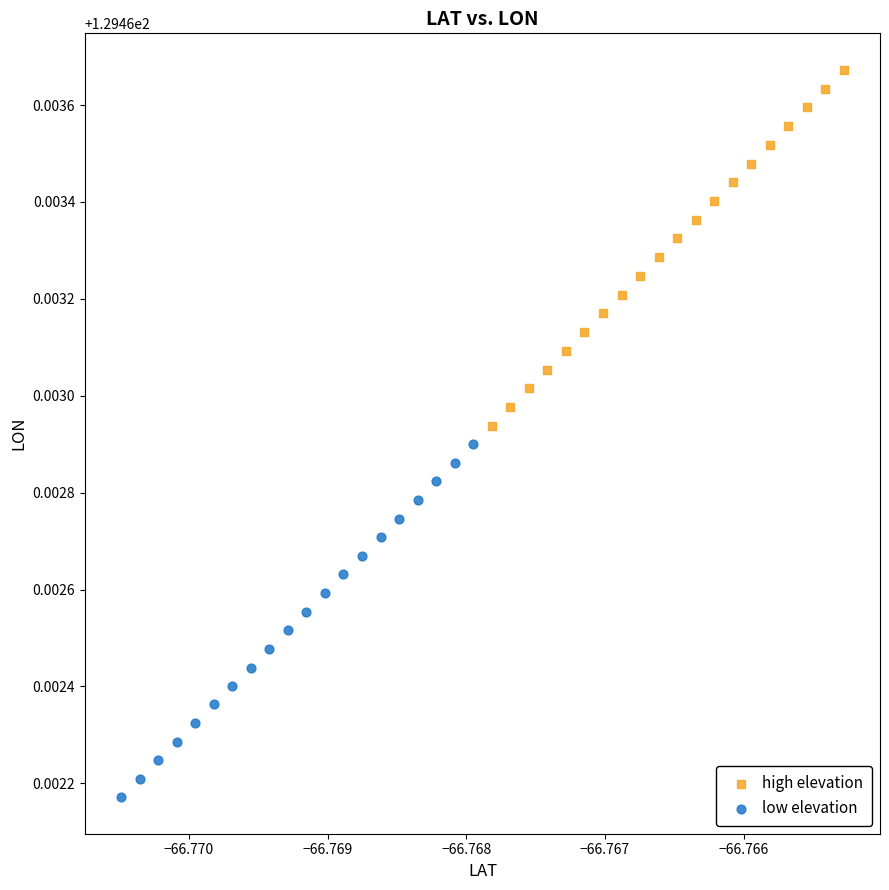

Which series has the largest Y range (max minus min)?

high elevation